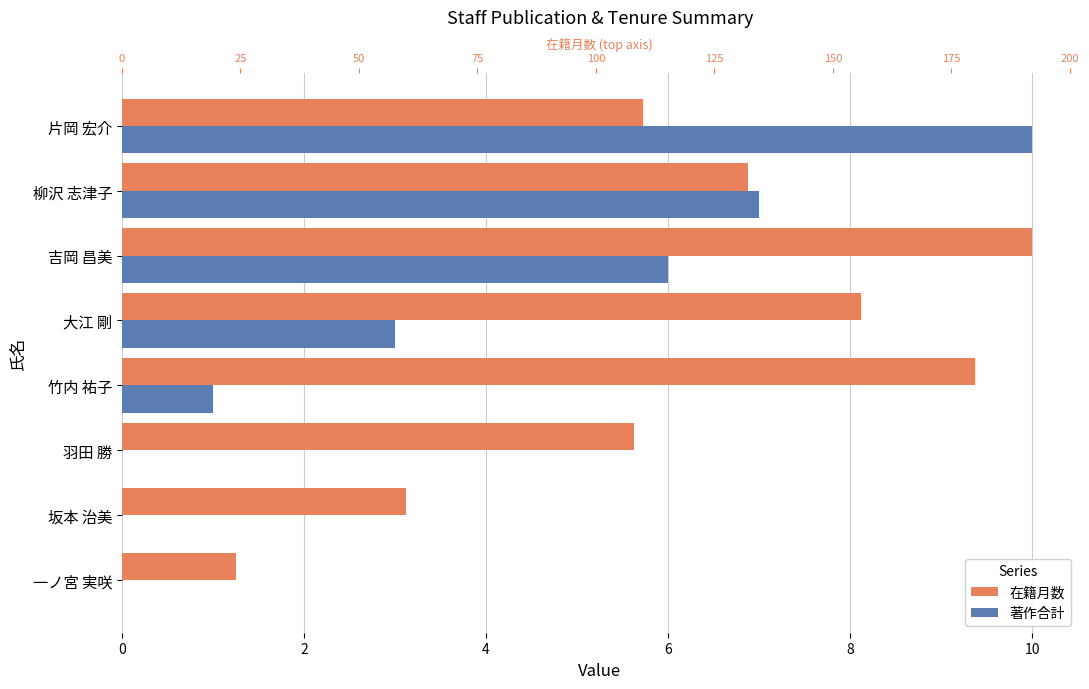

What is the total value across all series at 吉岡 昌美?

16.0